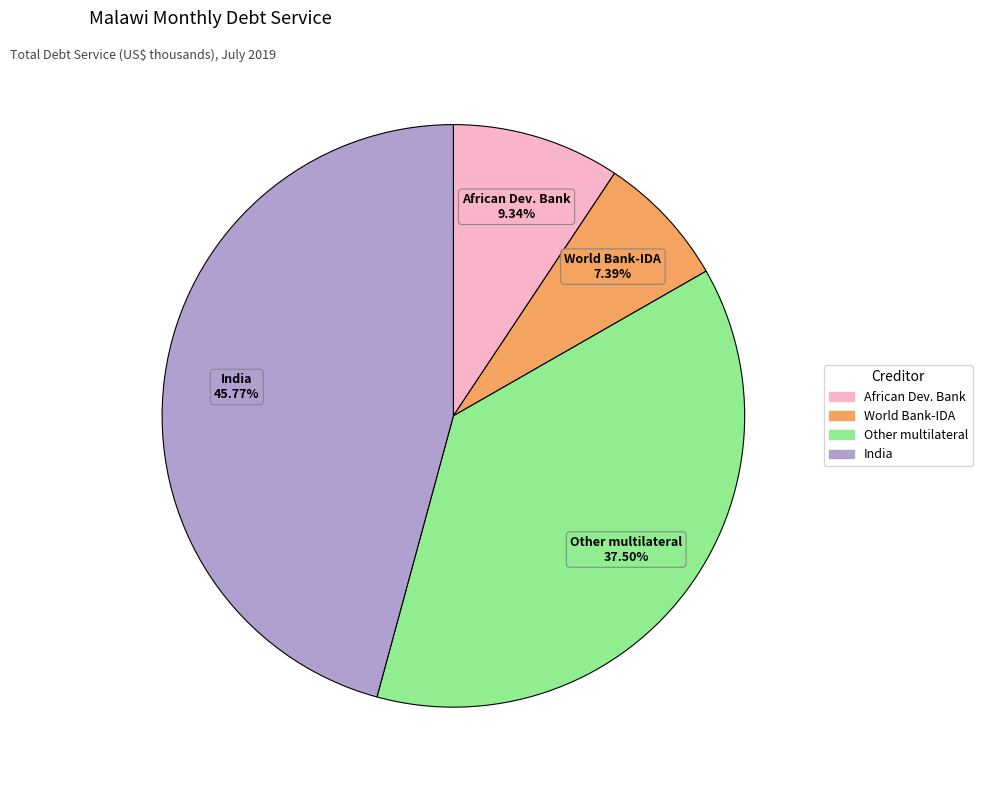

Does any single category account for the majority?

No